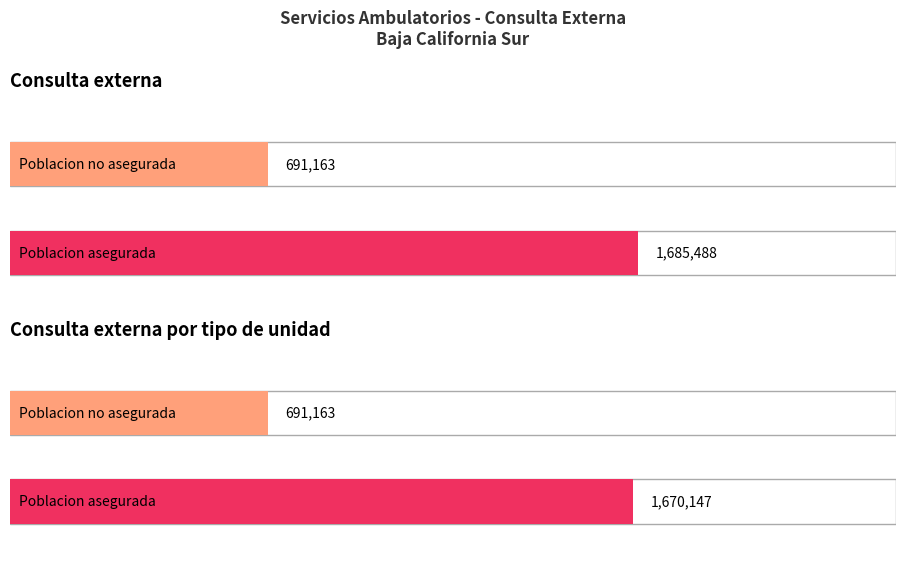

The value of Poblacion no asegurada at Consulta externa is 1164365. True or false?

False